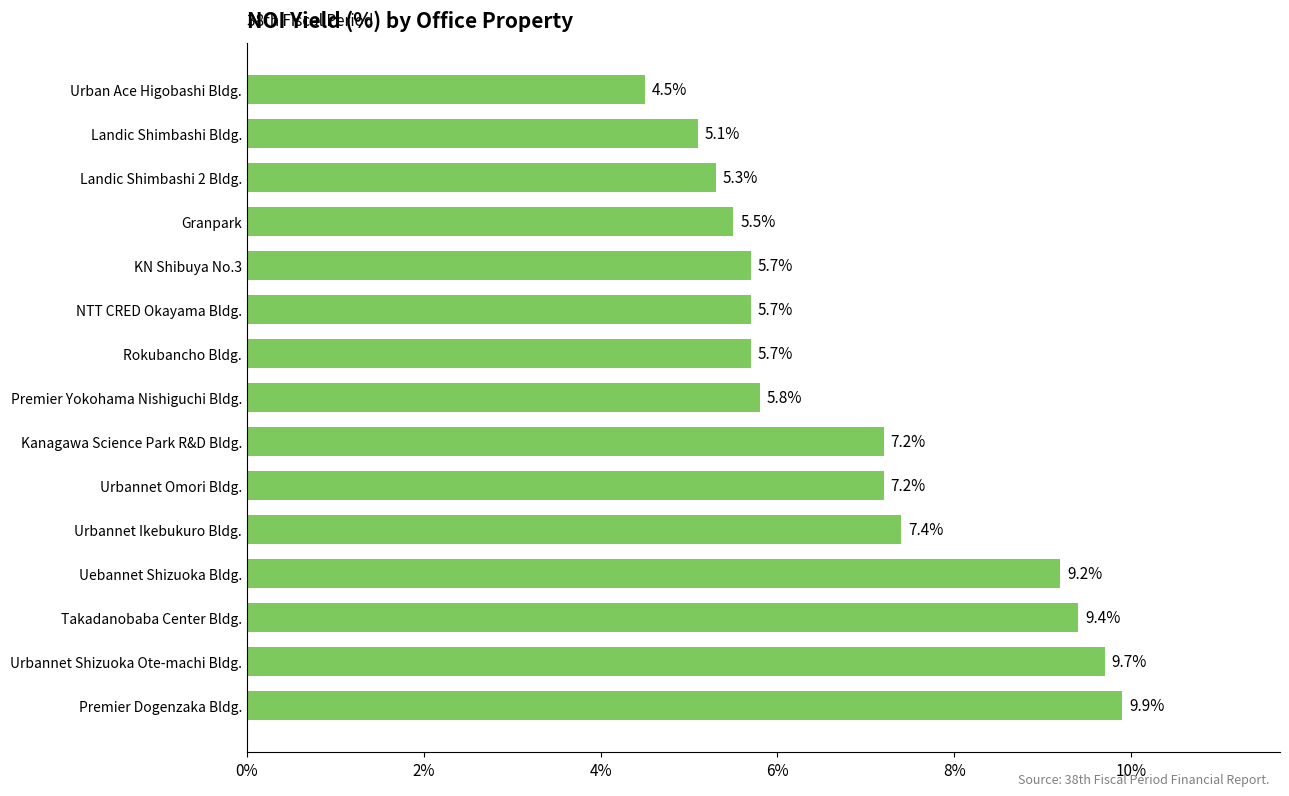

Does the chart contain any negative values?

No